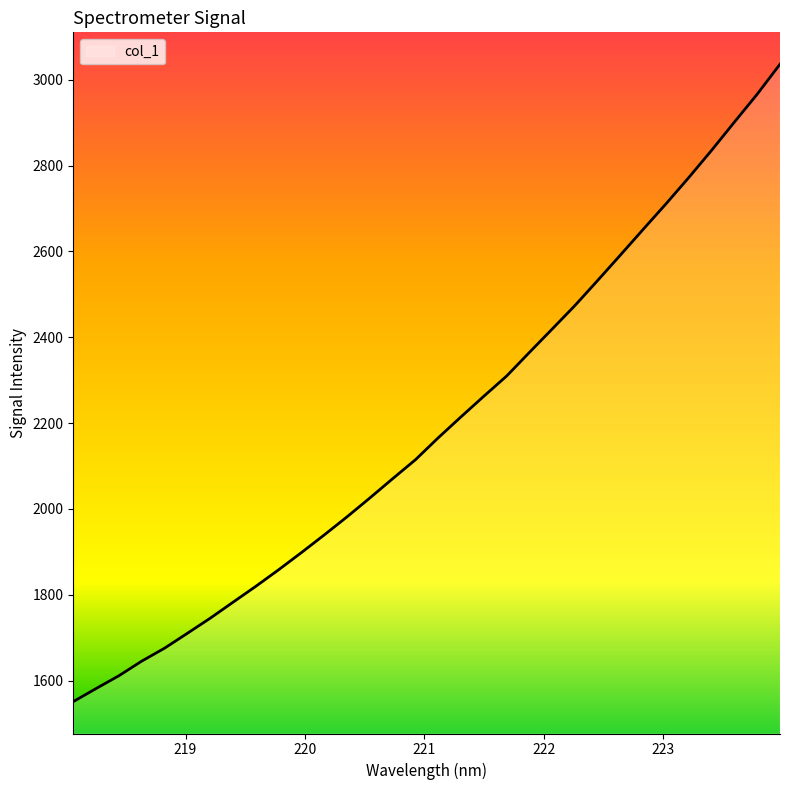

How many lines are shown in the chart?

1